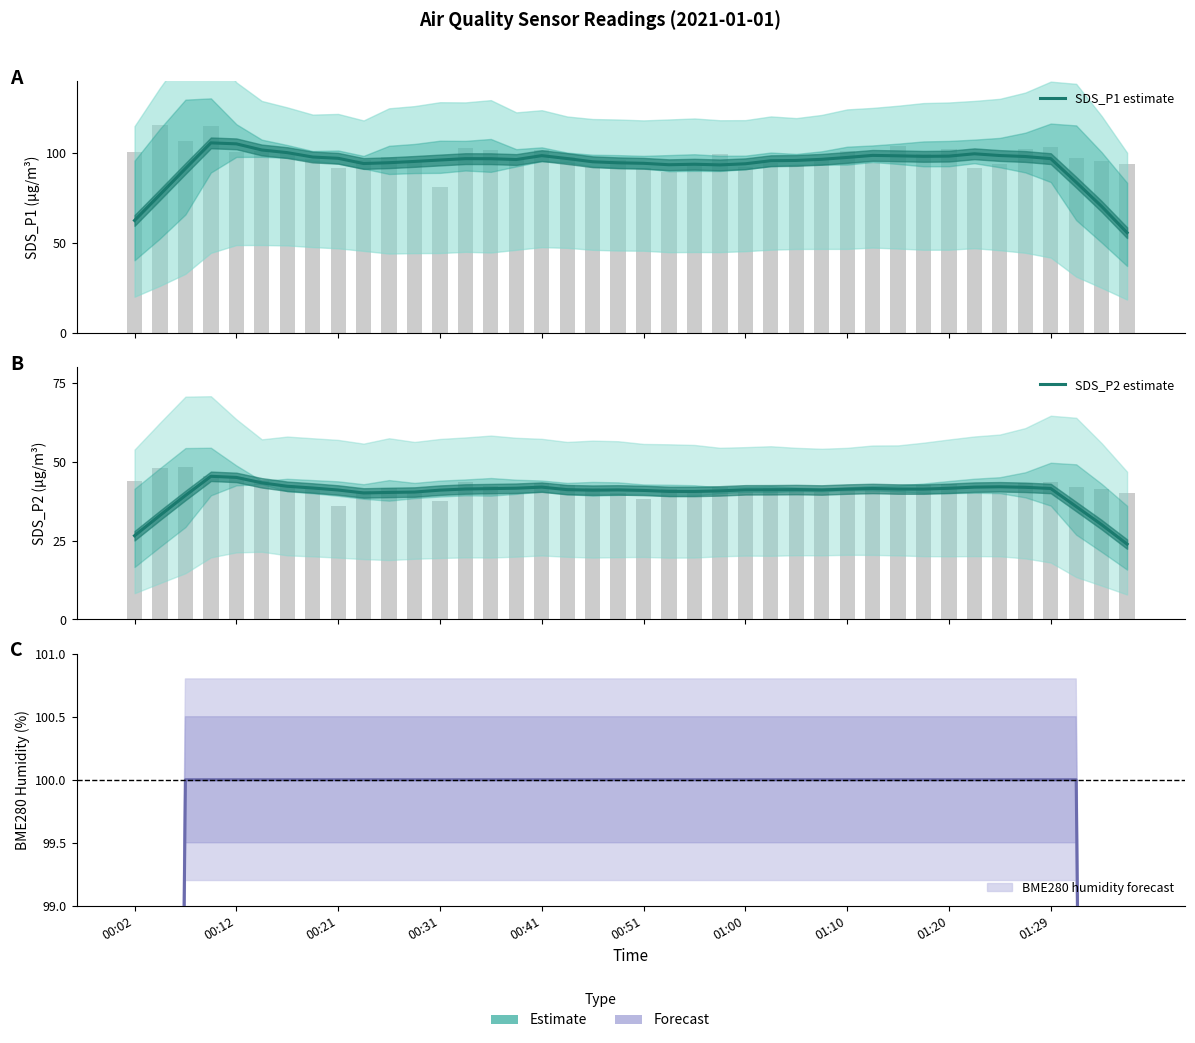

Is the value of SDS_P2 estimate at 00:51 greater than the value of SDS_P1 estimate at 36?

No